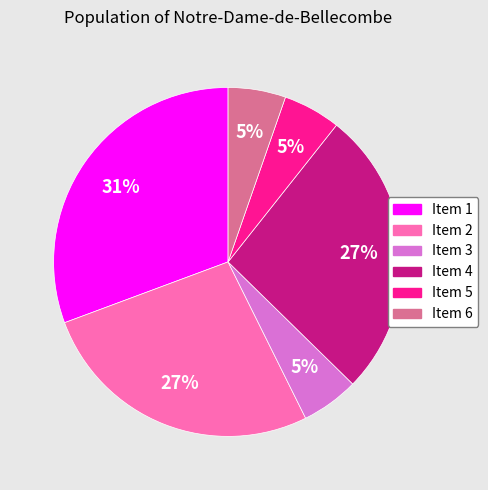

Combined, do Item 6 and Item 4 account for over 50%?

No